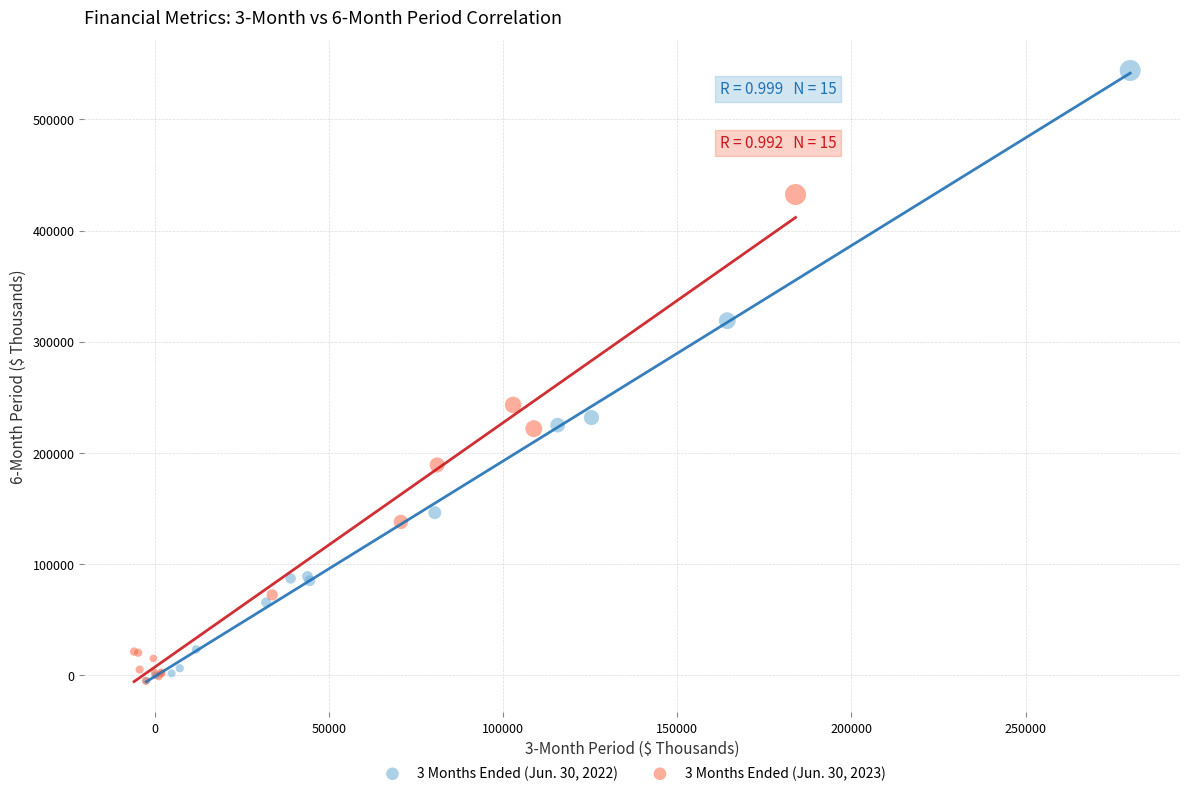

Which series reaches the maximum Y coordinate?

3 Months Ended (Jun. 30, 2022)